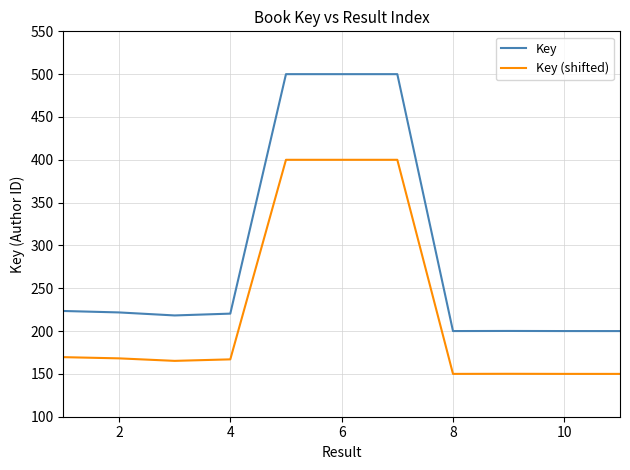

Which series has the largest range (max minus min)?

Key